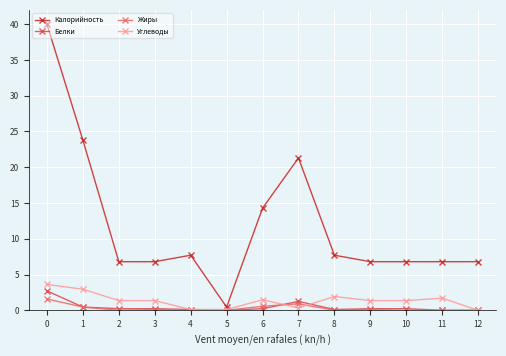

At which category is the sum across all series the highest?

0